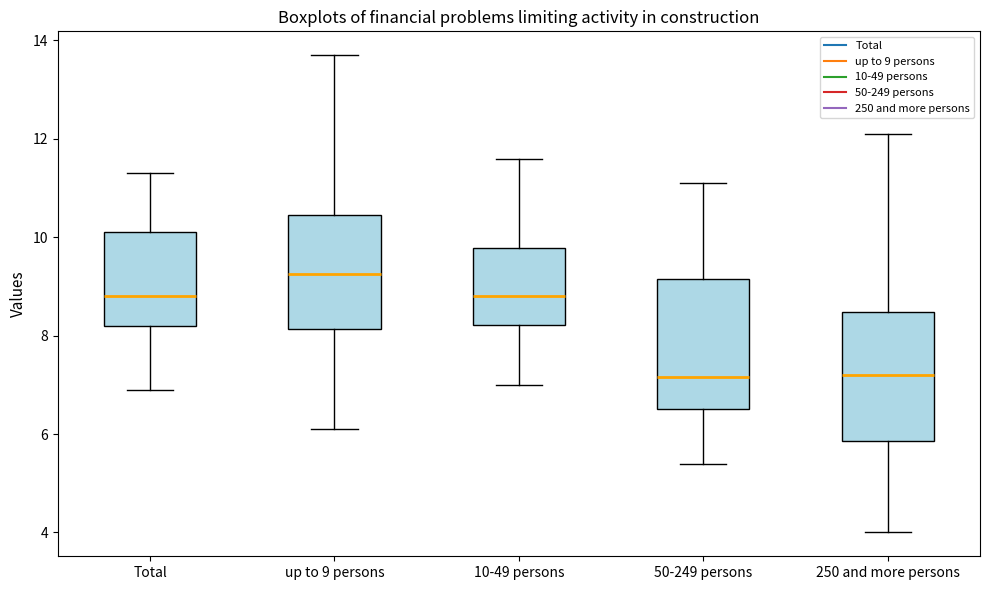

Reading left to right, read every box against the y-axis: the position of its median line, the range the box covers, and the ends of its whiskers. The values are not printed on the chart, so give them approximately, as read against the axis.

Total: median 8.8, box 8.2 to 10.2, whiskers 7.0 to 11.4
up to 9 persons: median 9.2, box 8.2 to 10.4, whiskers 6.2 to 13.8
10-49 persons: median 8.8, box 8.2 to 9.8, whiskers 7.0 to 11.6
50-249 persons: median 7.2, box 6.6 to 9.2, whiskers 5.4 to 11.2
250 and more persons: median 7.2, box 5.8 to 8.4, whiskers 4.0 to 12.2